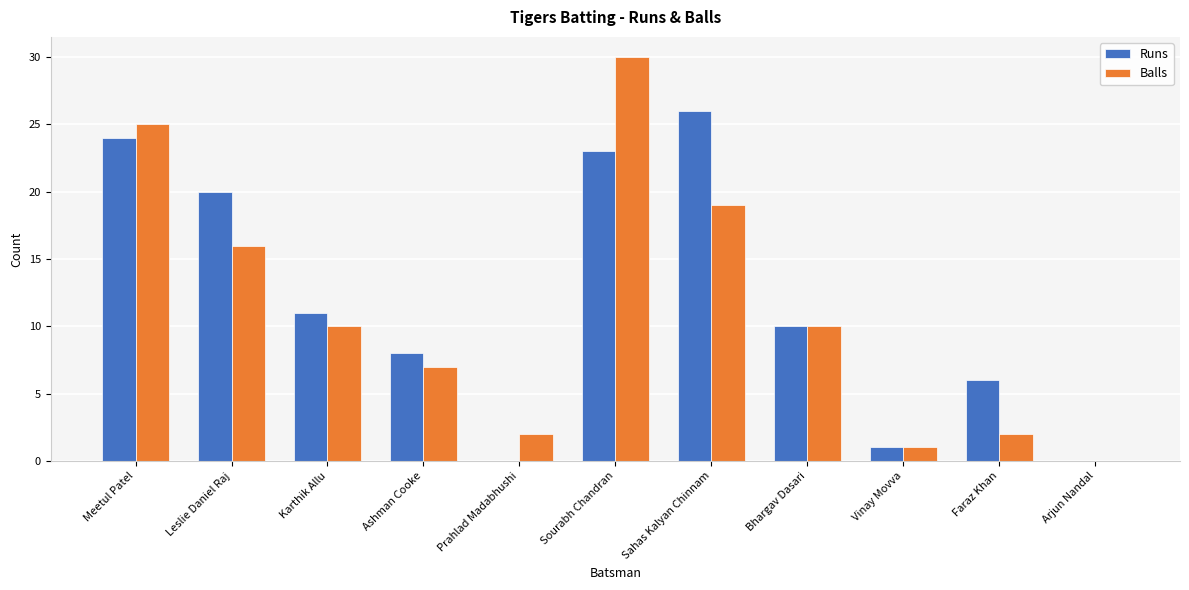

Which series has the largest total across all categories?

Runs